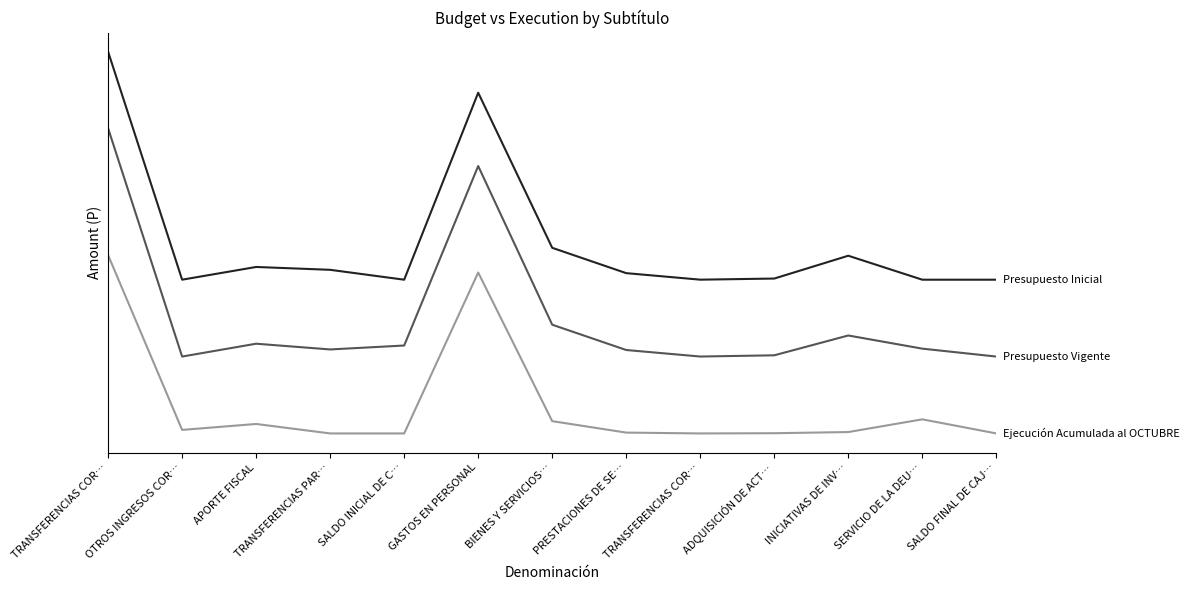

Is it true that Ejecución Acumulada al OCTUBRE equals -25597396 at INICIATIVAS DE INV…?

False